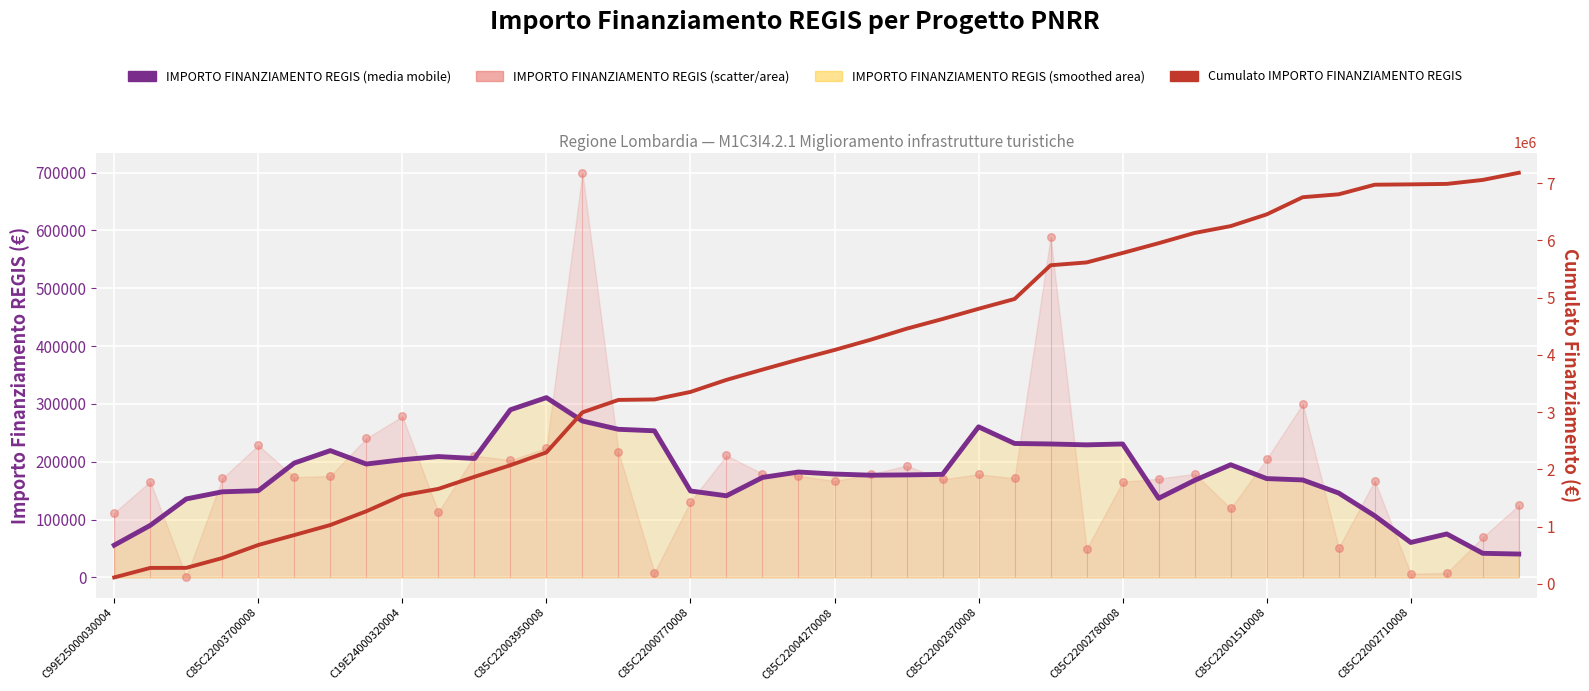

Which series reaches the minimum Y coordinate?

IMPORTO FINANZIAMENTO REGIS (scatter)